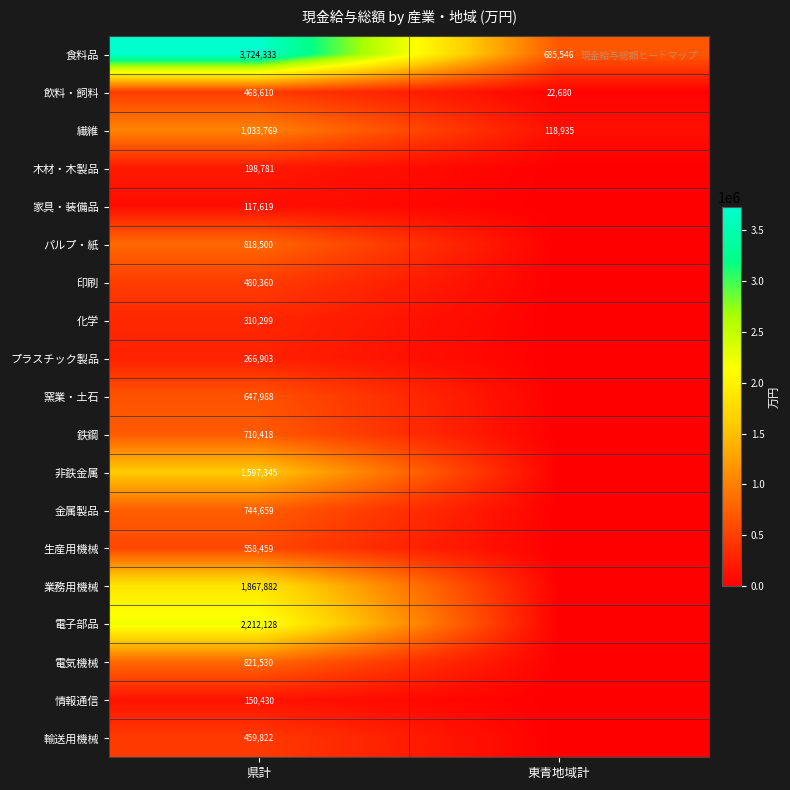

The 繊維 series shows 118935 at 東青地域計. True or false?

True